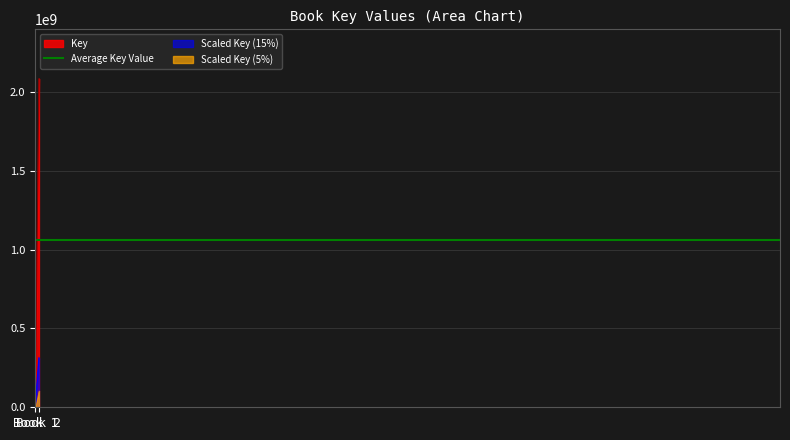

Reading right to left, what are all the values shown in this chart?

Book 2=2084541569	Book 1=40043293